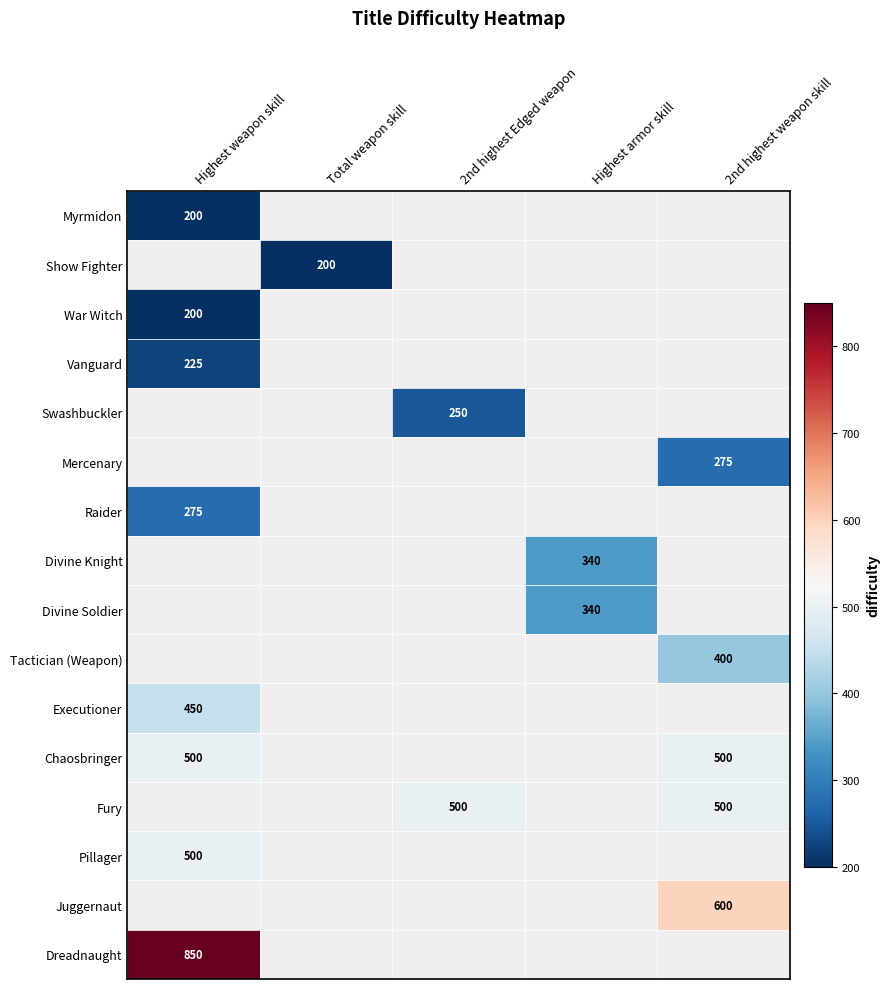

True or false: Pillager has a value of 193 at Highest weapon skill.

False